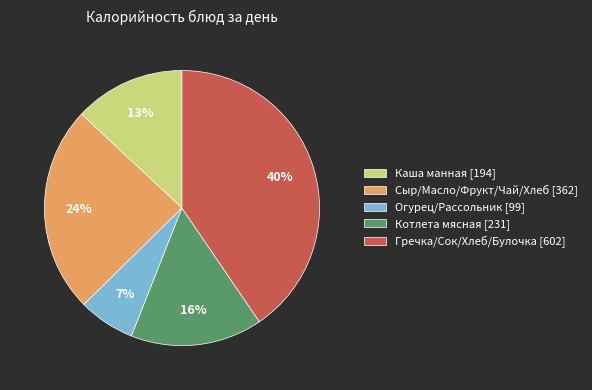

Count the number of slices in the pie.

5